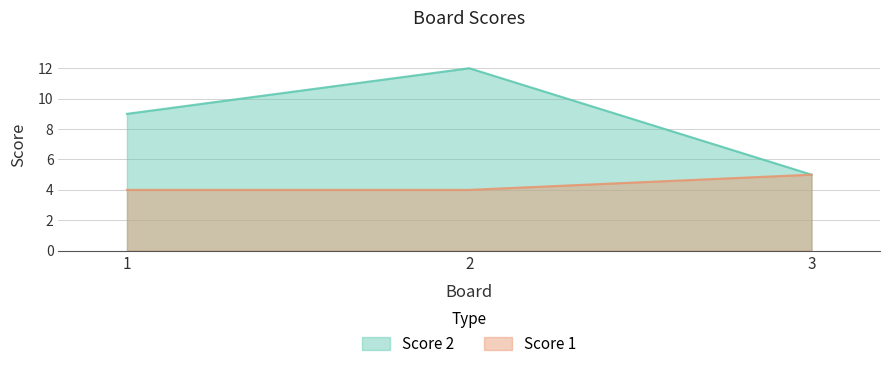

How many Score 2 values are between 5 and 12?

3